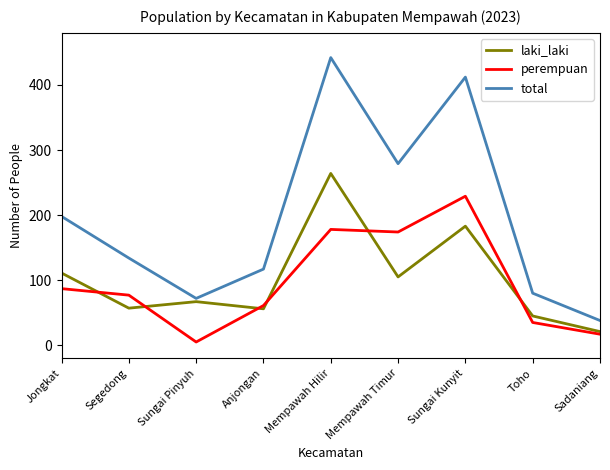

What is the highest value of the laki_laki series?

264